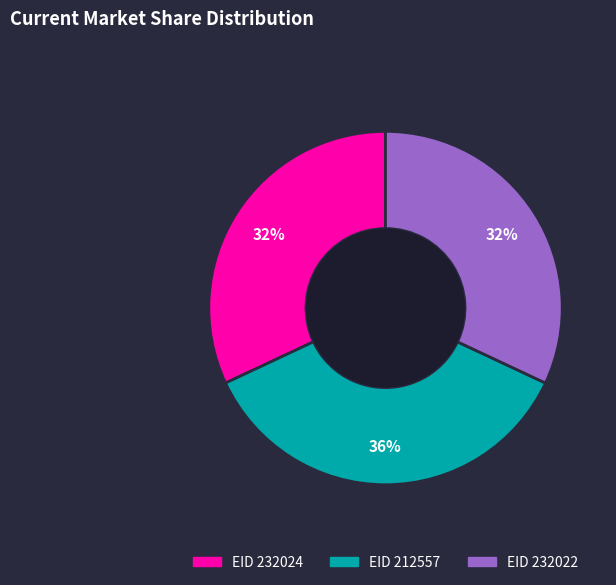

What percentage is the EID 232024 slice, to the nearest percent?

32%